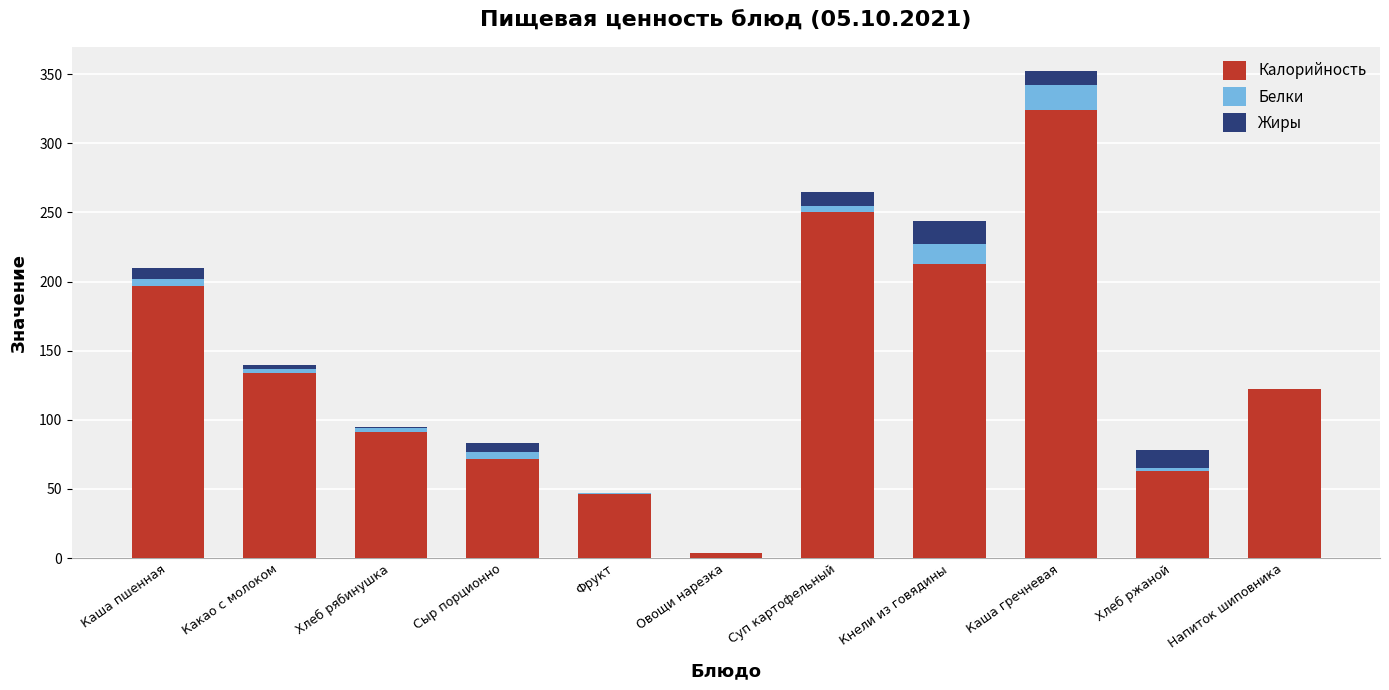

The value of Калорийность at Хлеб рябинушка is 48. True or false?

False